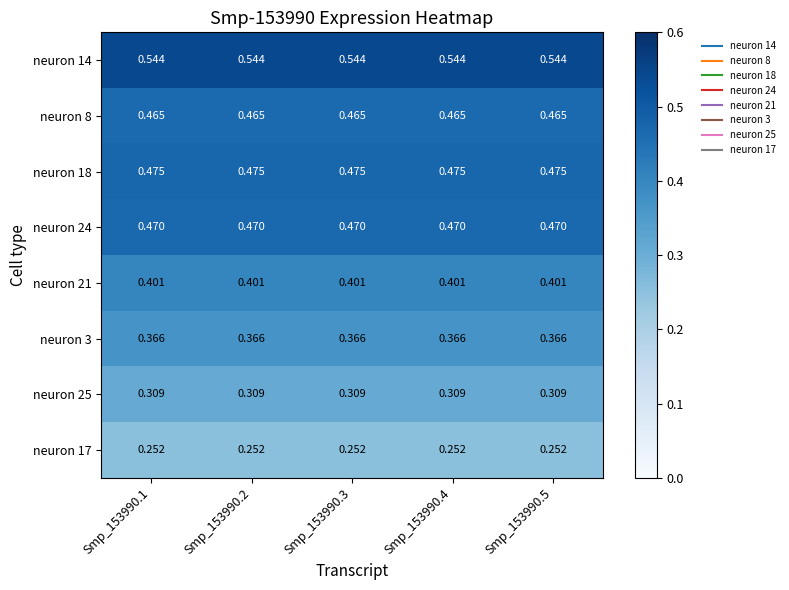

Is the value of neuron 8 at Smp_153990.1 greater than the value of neuron 3 at Smp_153990.3?

Yes